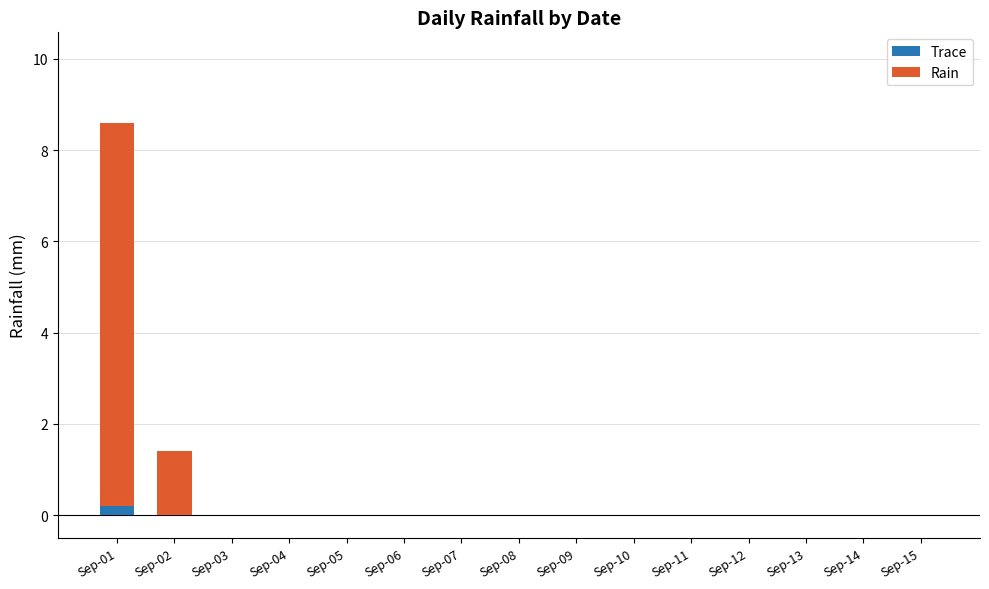

At which category is the sum across all series the highest?

Sep-01